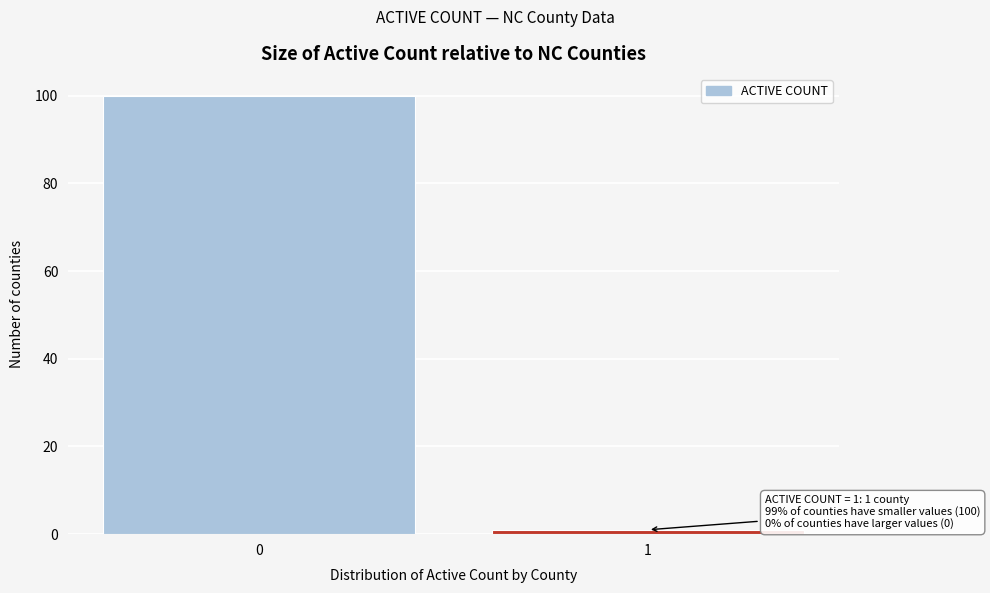

Reading left to right, extract all data points from this chart.

0=100	1=1